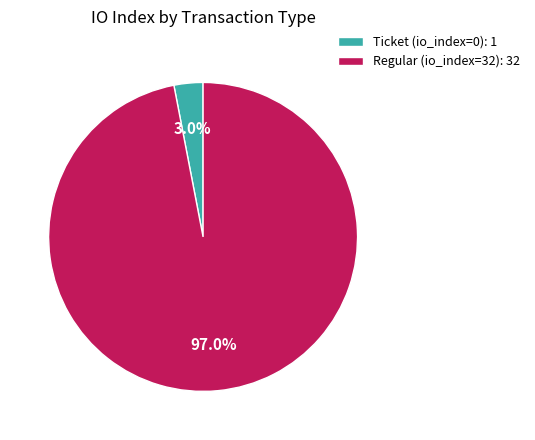

To the nearest percent, what is the combined percentage of Ticket (io_index=0) and Regular (io_index=32)?

100%